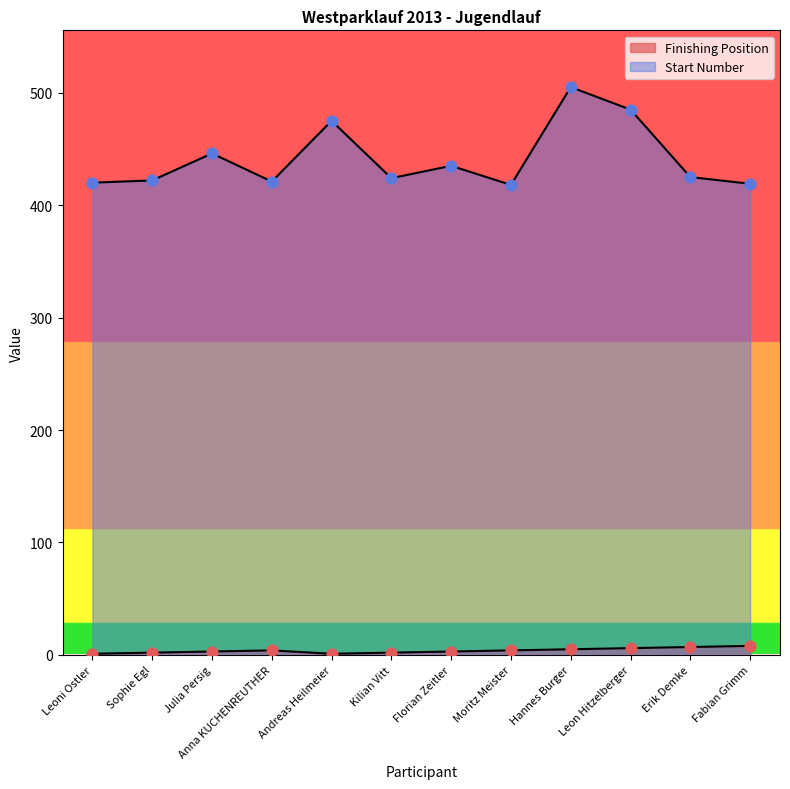

At which category is the sum across all series the highest?

Hannes Burger